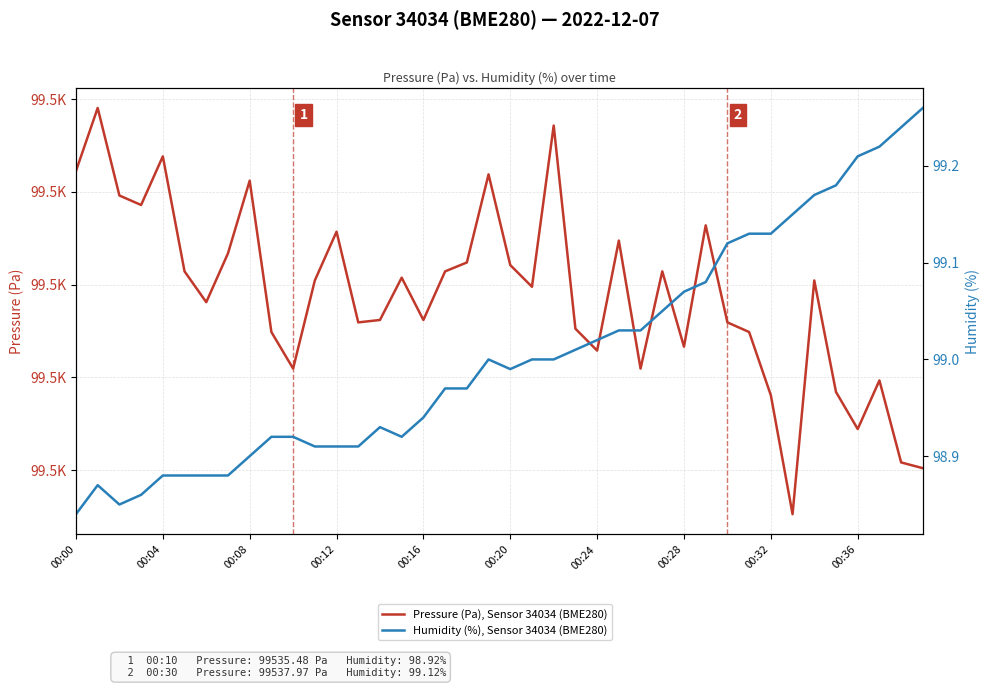

What is the spread (max minus min) of values at 13?

99439.1